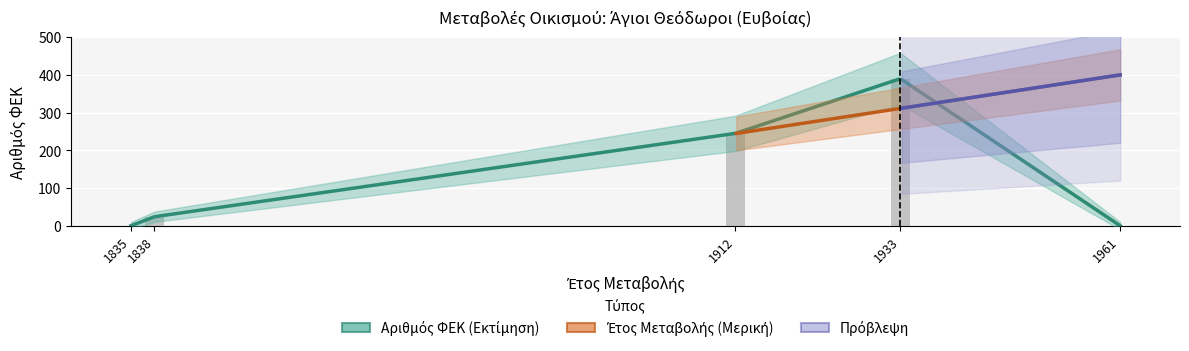

Are the bars grouped side by side (vs. stacked)?

No